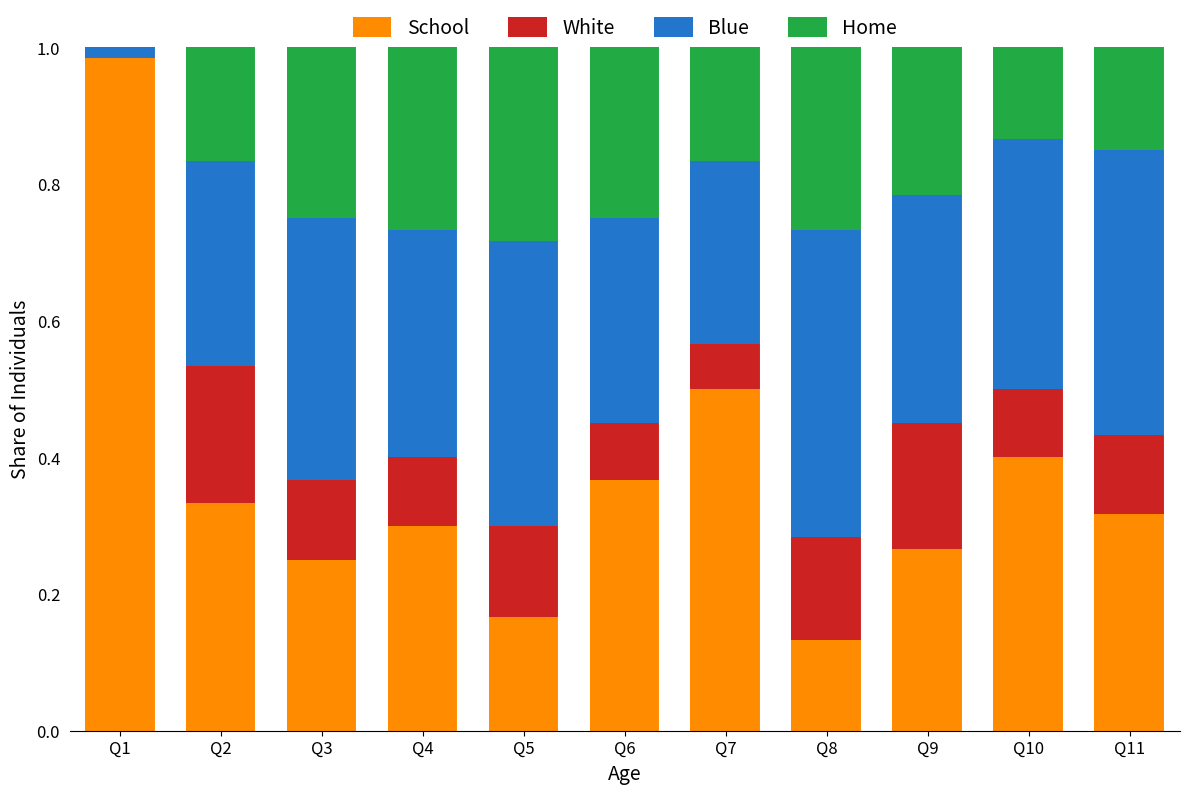

The School series shows 0.2 at Q8. True or false?

False